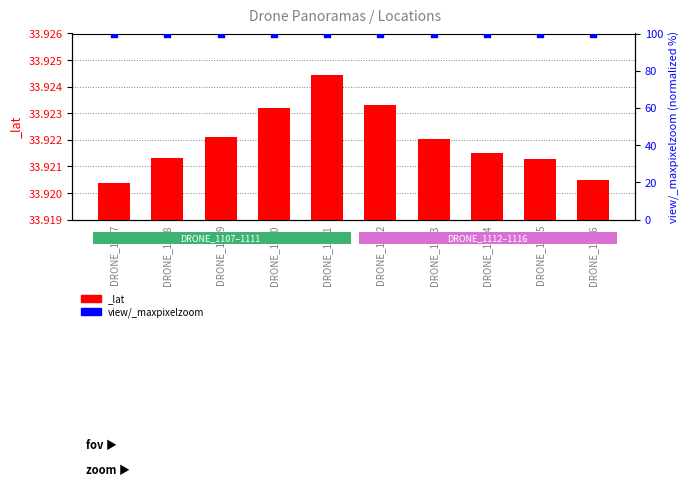

Which has a higher value, DRONE_1109 or DRONE_1107?

DRONE_1109